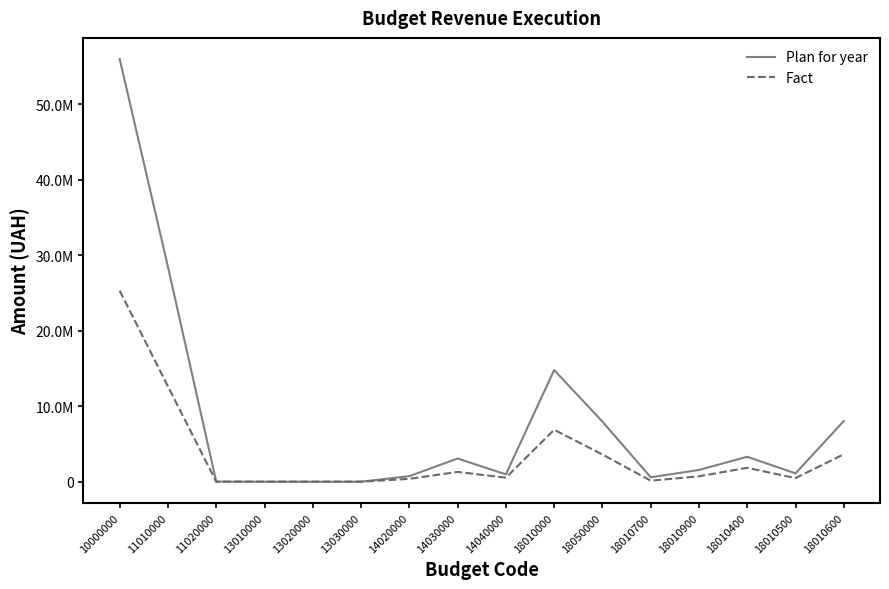

What are all the series names shown in the legend?

Plan for year, Fact